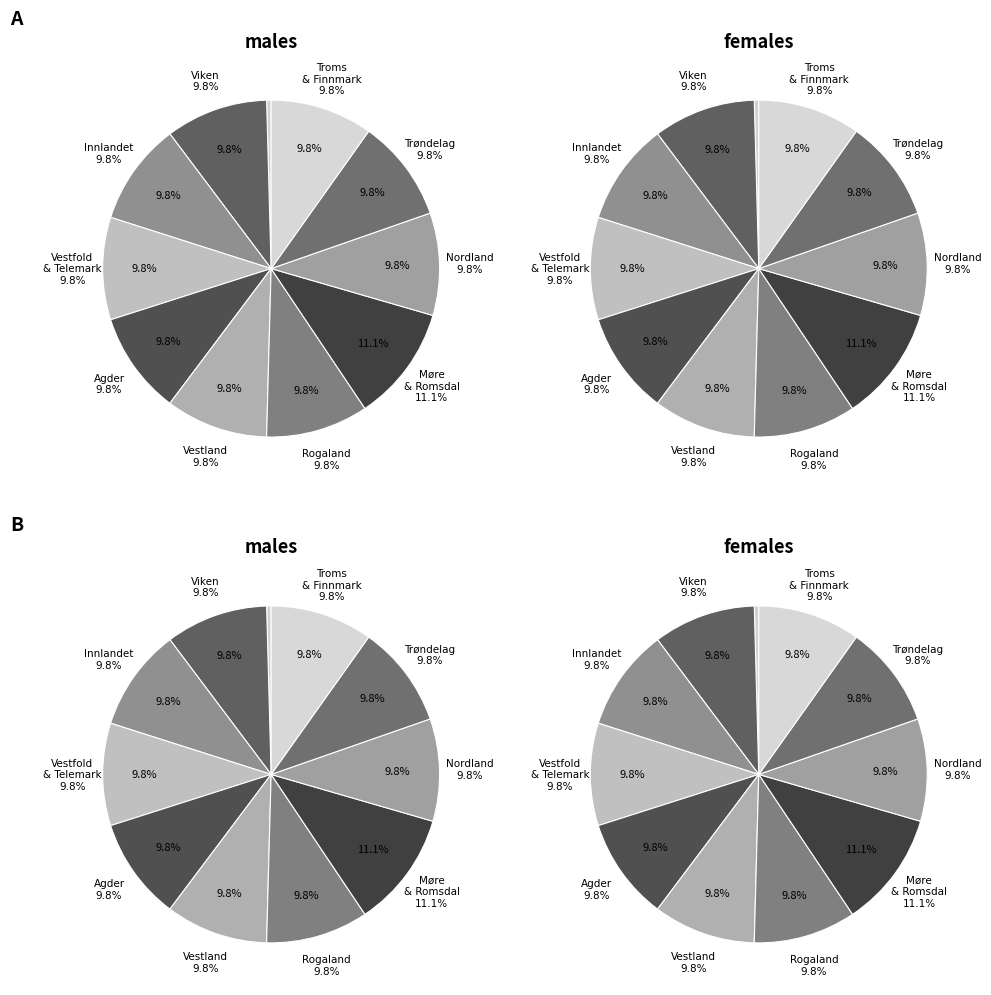

Which has a higher value, Nordland or Vestfold_og_Telemark?

Nordland